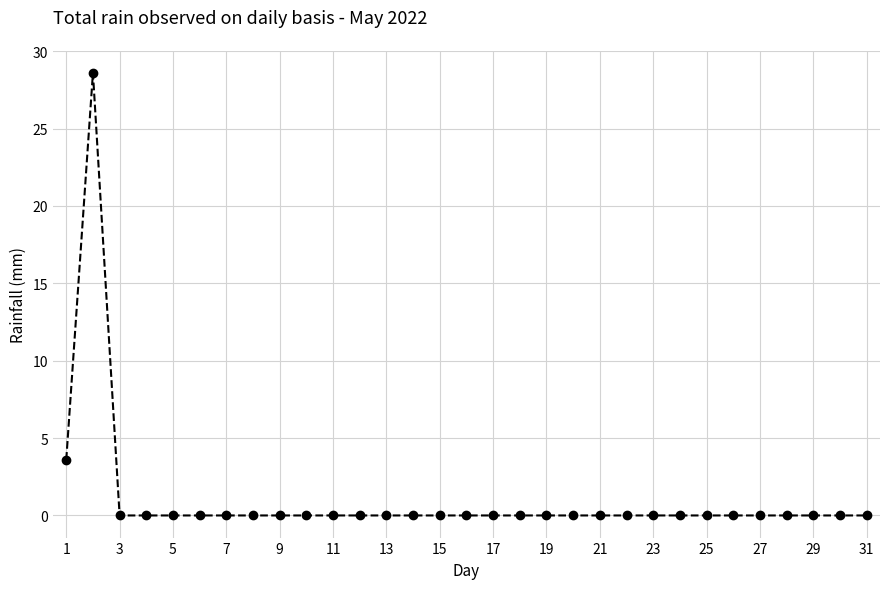

What is the difference between the maximum and minimum values?

28.6